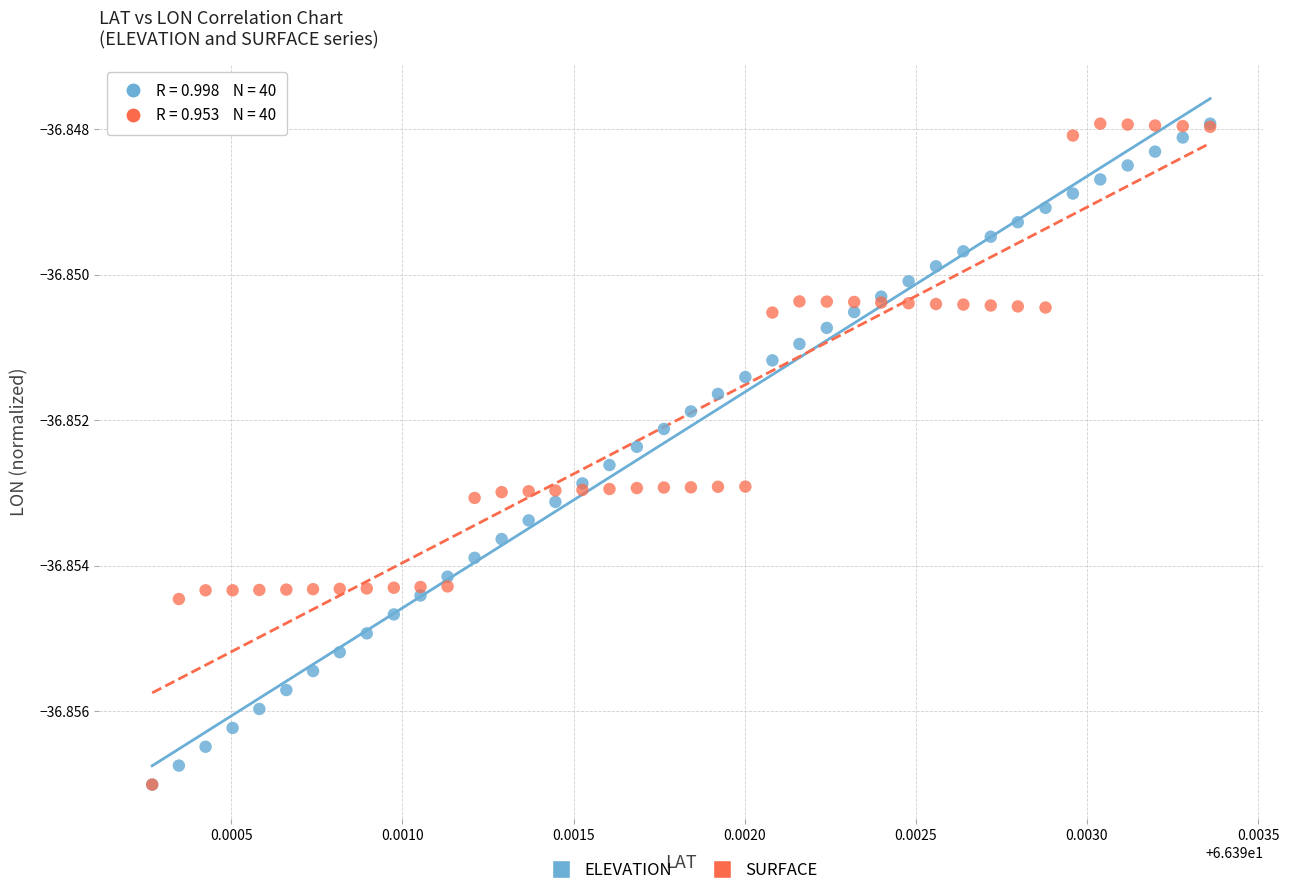

What are all the series names shown in the legend?

ELEVATION, SURFACE